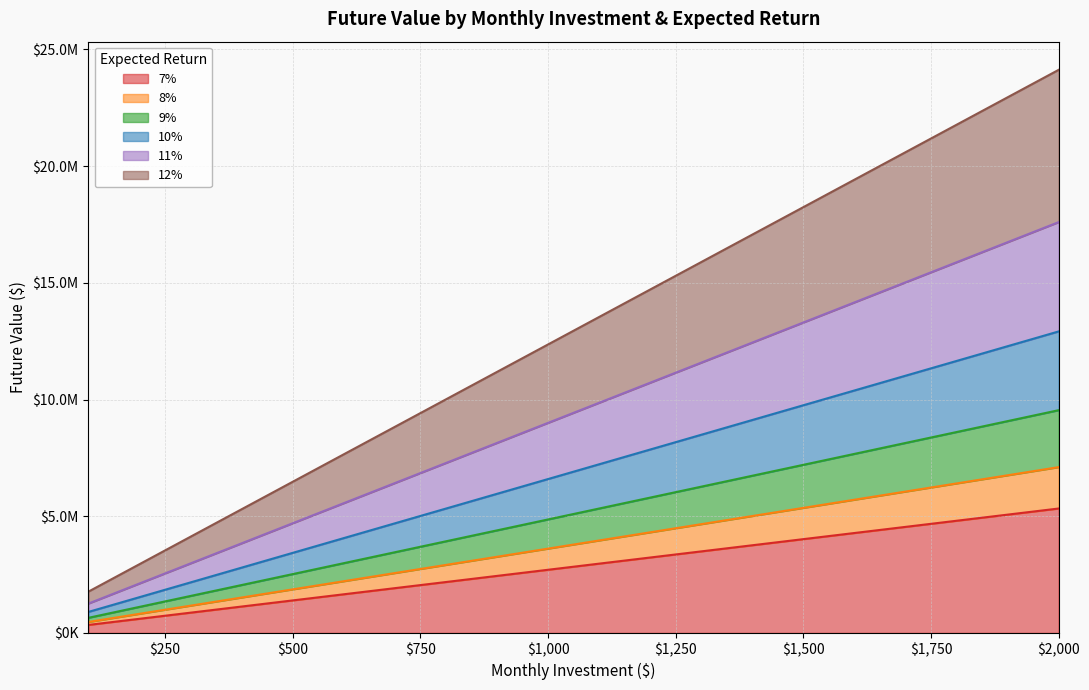

At which label does 7% first exceed 2968851?

1100